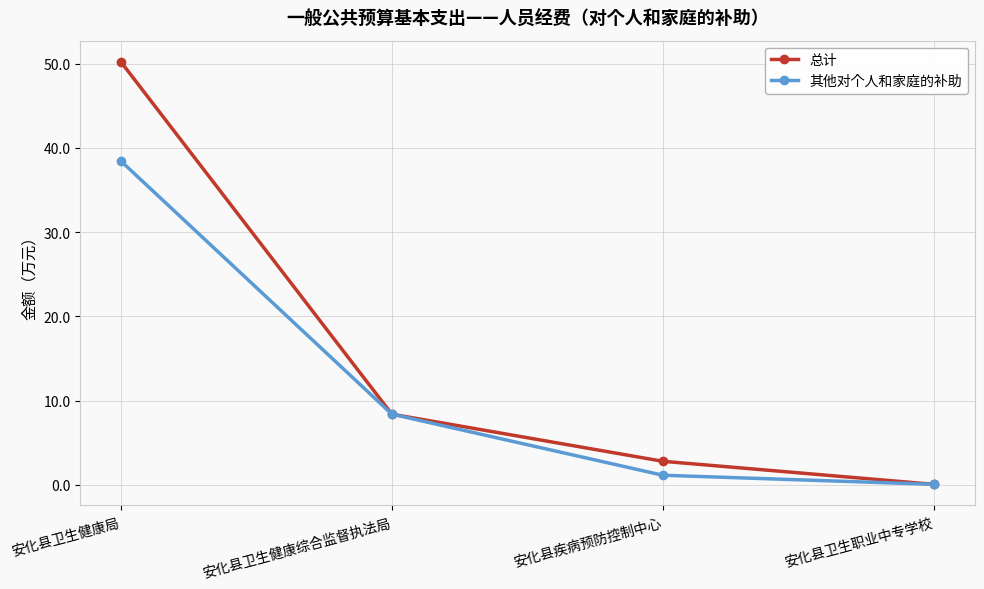

Reading left to right, what are all the values shown in this chart?

总计: 50.2	8.4	2.8	0.1
其他对个人和家庭的补助: 38.4	8.4	1.2	0.1